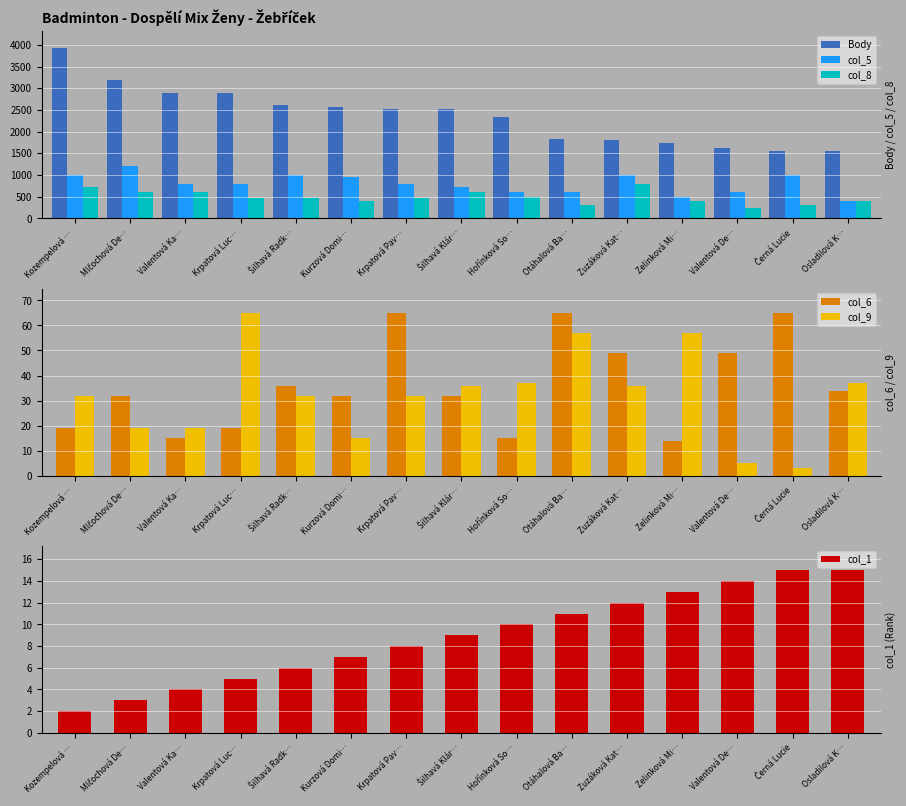

Between Kozempelová … and Hořínková So…, which is larger?

Kozempelová …